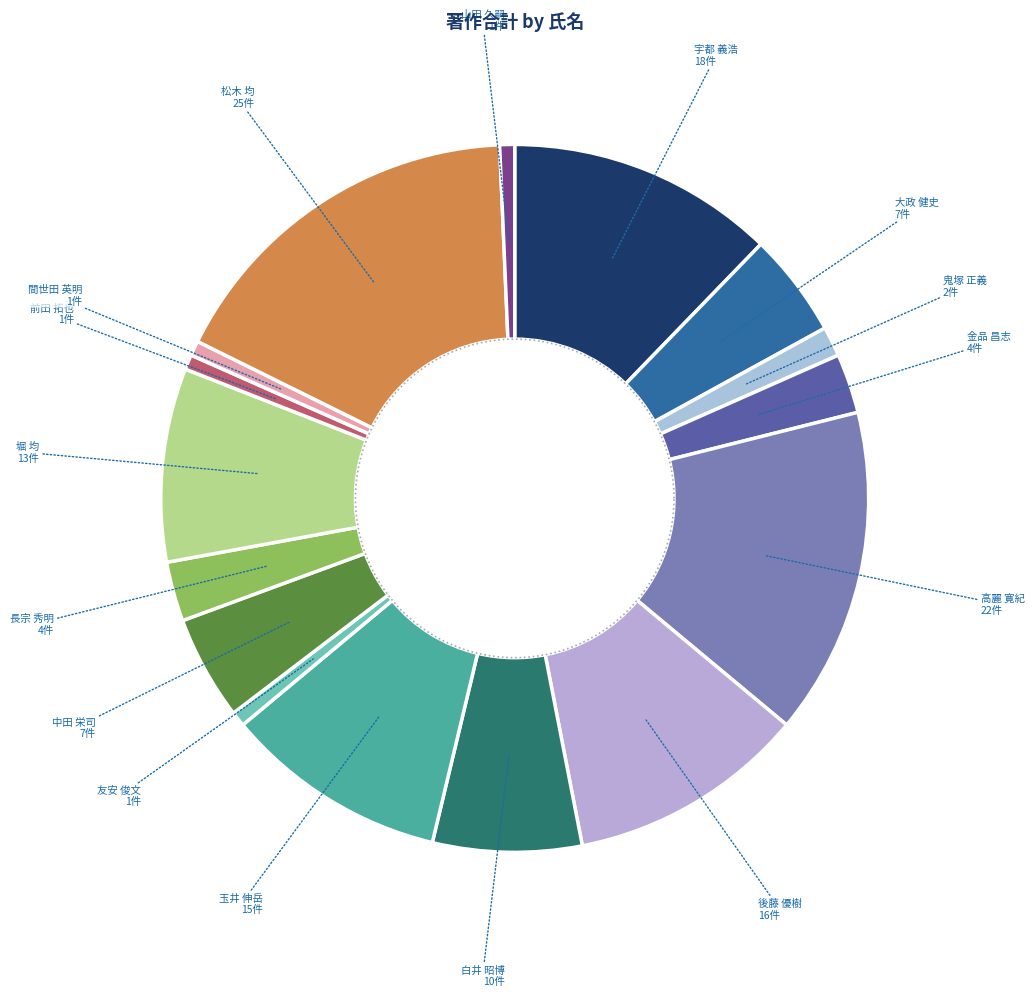

What is the total percentage of 高麗 寛紀(教授) and 白井 昭博(准教授)?

21.8%